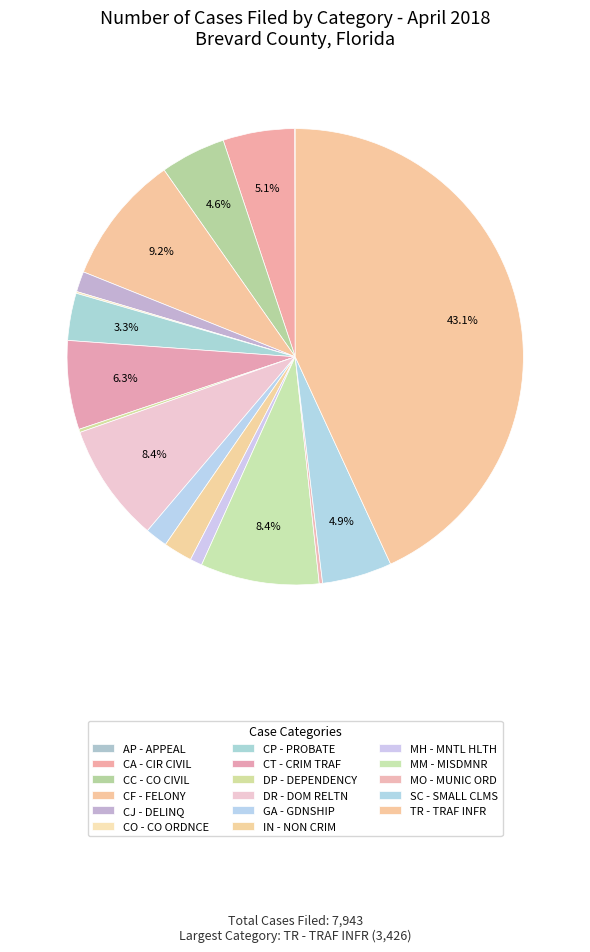

The MM - MISDMNR slice represents 1% of the pie. True or false?

False